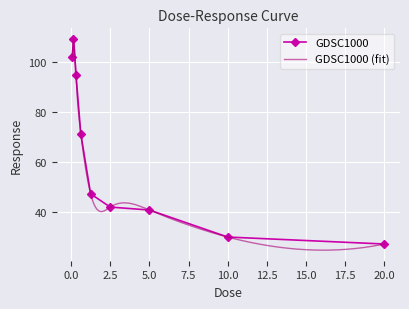

How many categories are shown in the chart?

9